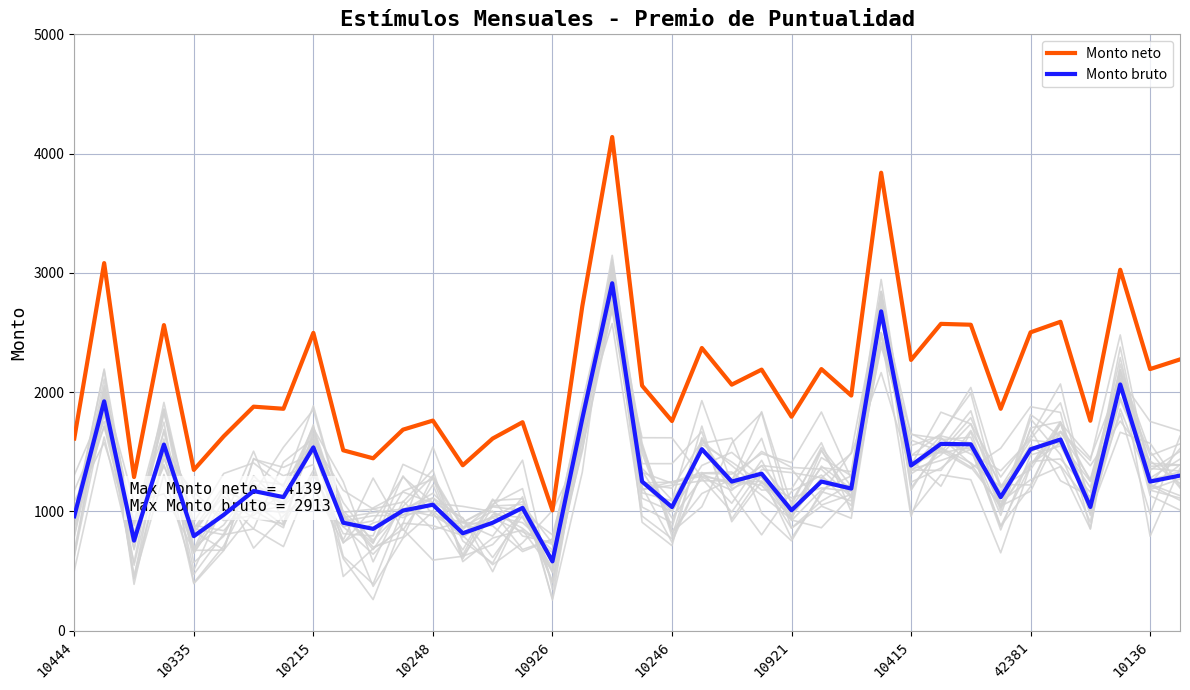

The Monto neto series shows 3130.6 at 10415. True or false?

False